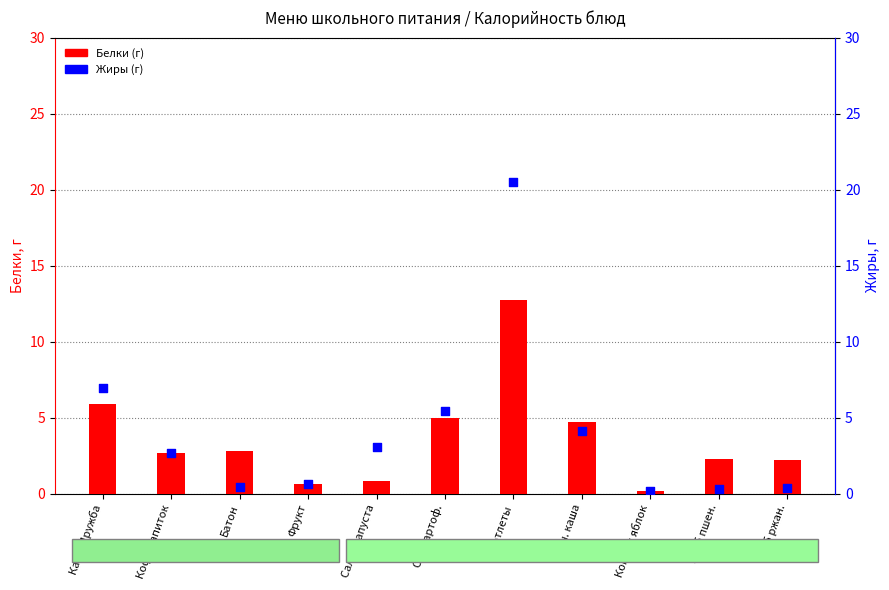

Which series has the largest Y range (max minus min)?

Жиры